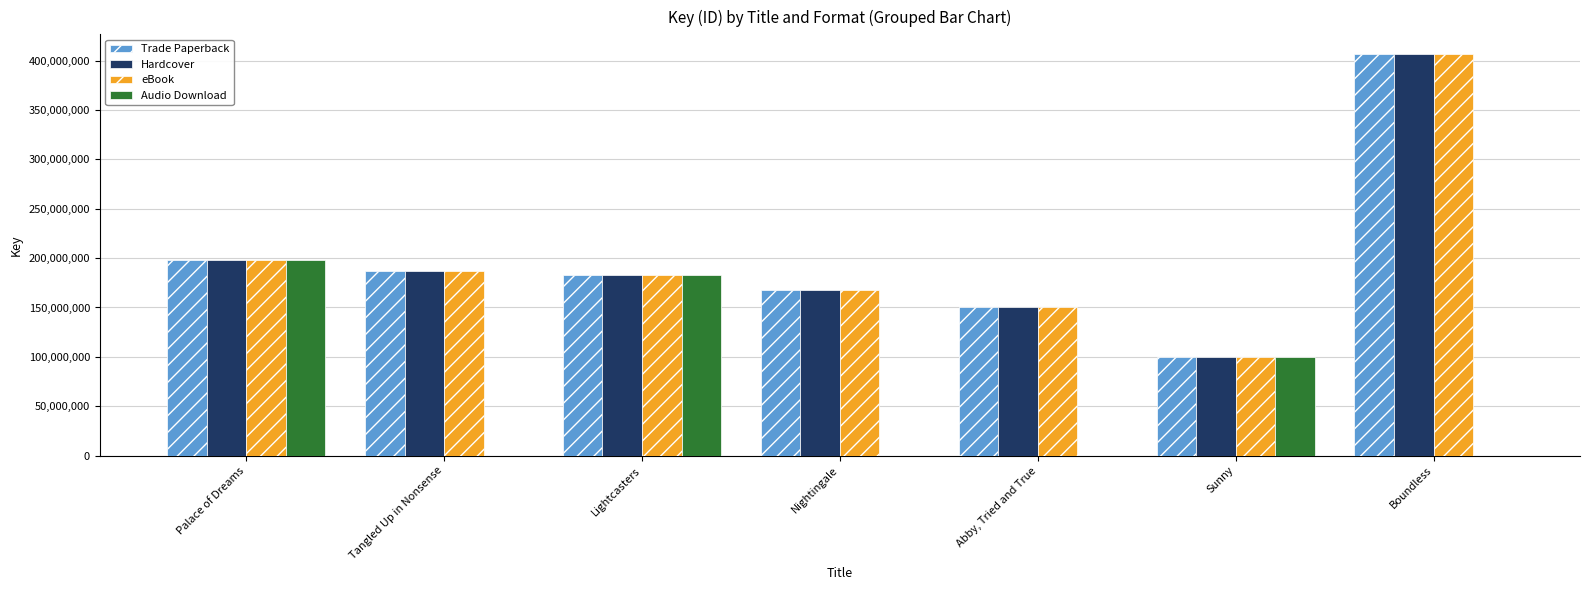

At which label does eBook first exceed 182645858?

Palace of Dreams